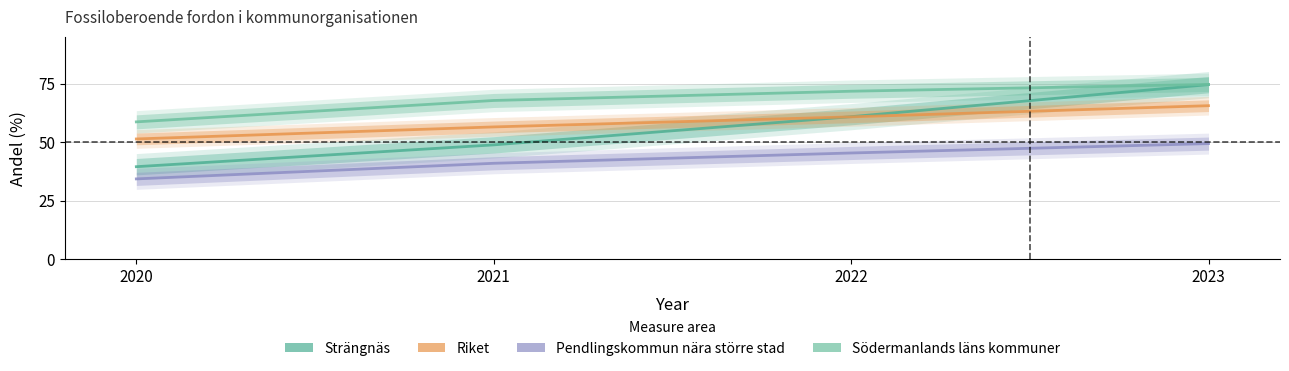

Rank the series by their maximum value, from lowest to highest.

Pendlingskommun nära större stad, Riket, Strängnäs, Södermanlands läns kommuner